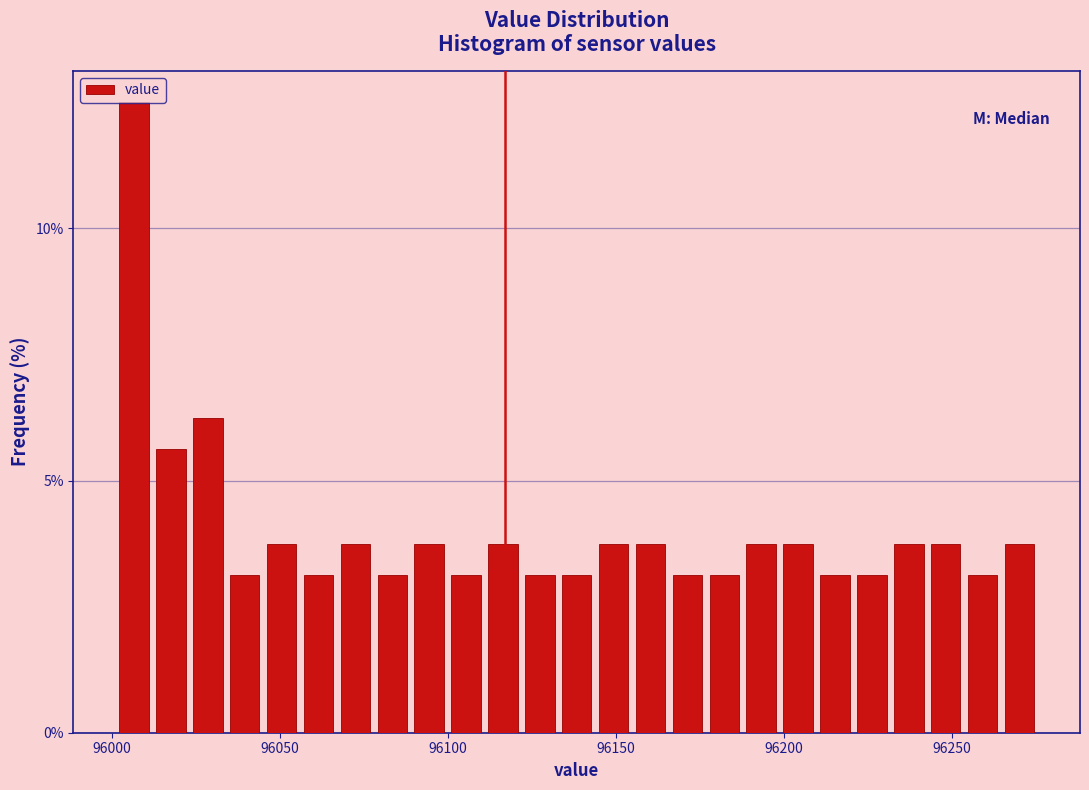

Read against the x-axis, roughly where is the centre of the tallest bar?

96005